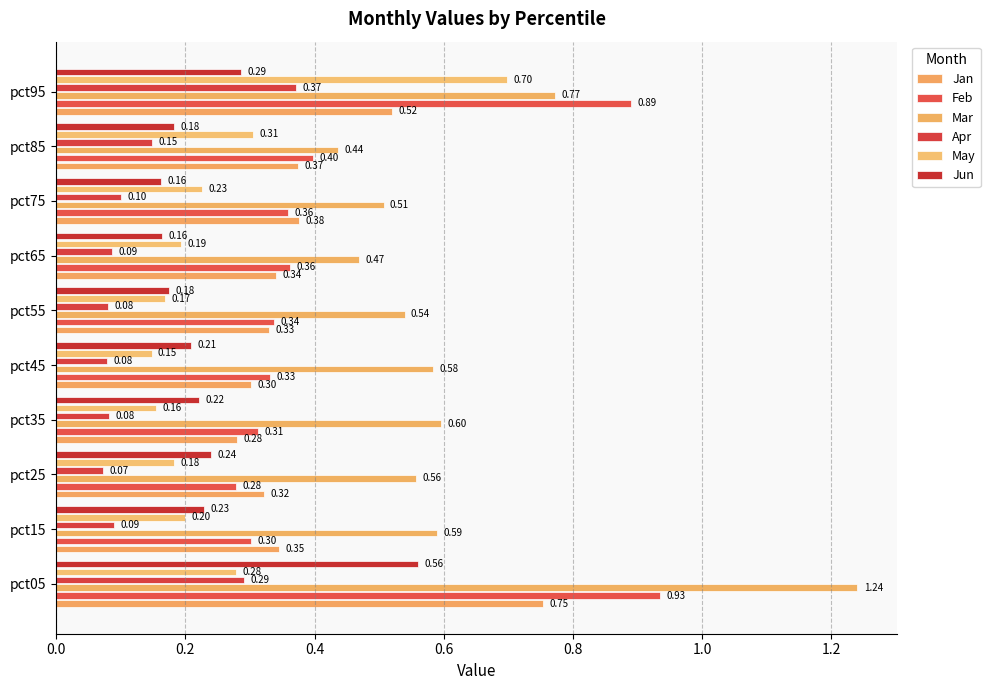

What is the average value of the Mar series?

0.6